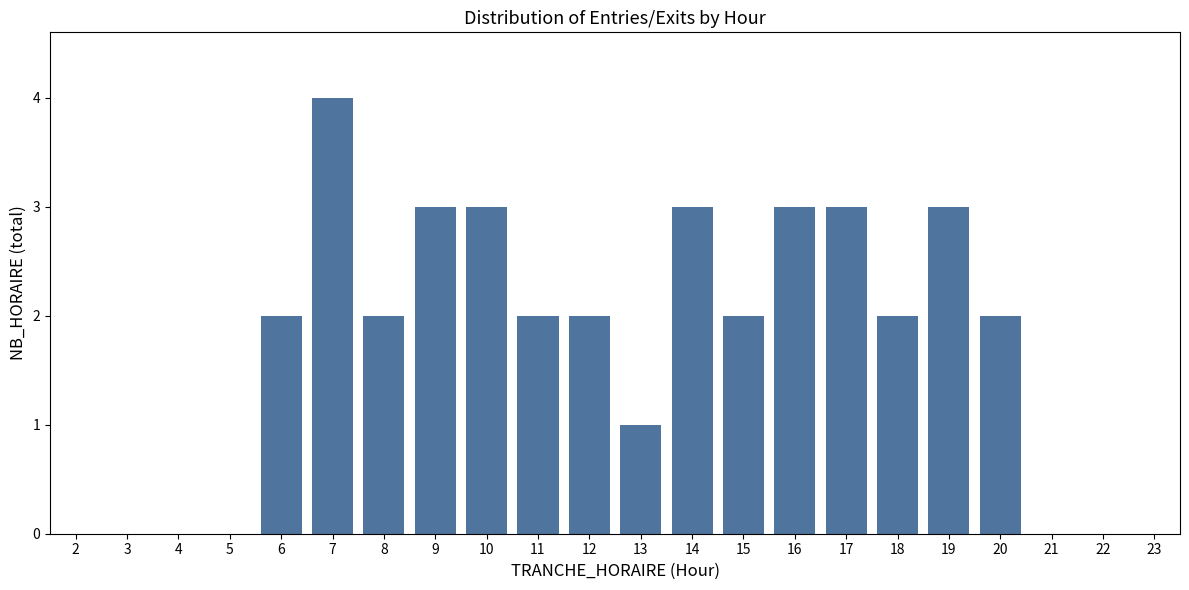

Reading right to left, transcribe all the data shown in this chart.

23=0	22=0	21=0	20=2	19=3	18=2	17=3	16=3	15=2	14=3	13=1	12=2	11=2	10=3	9=3	8=2	7=4	6=2	5=0	4=0	3=0	2=0